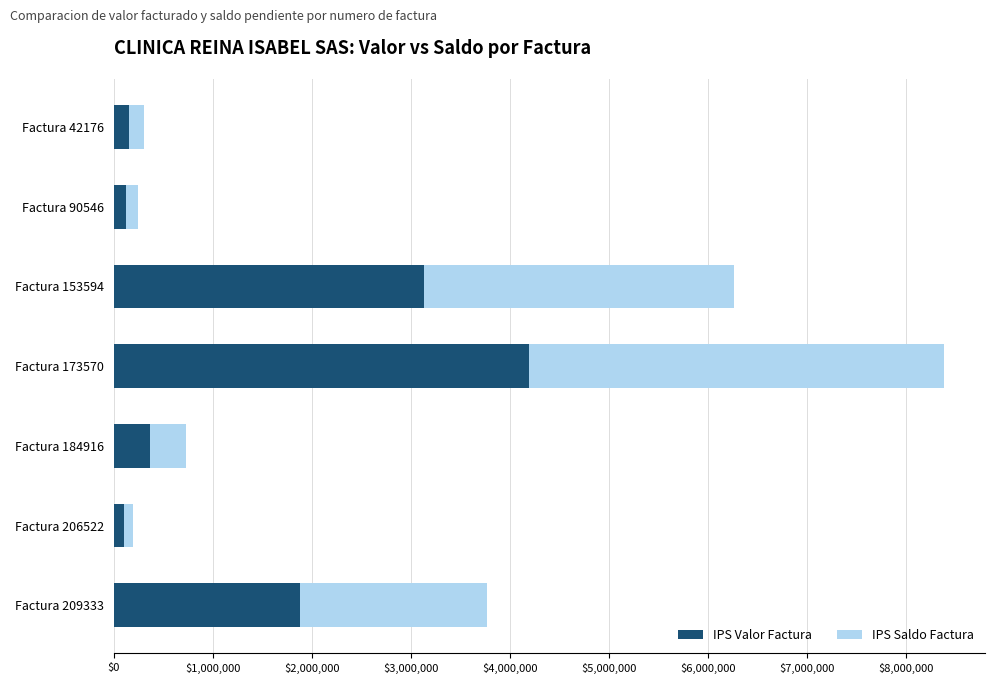

How many distinct data groups are displayed?

2